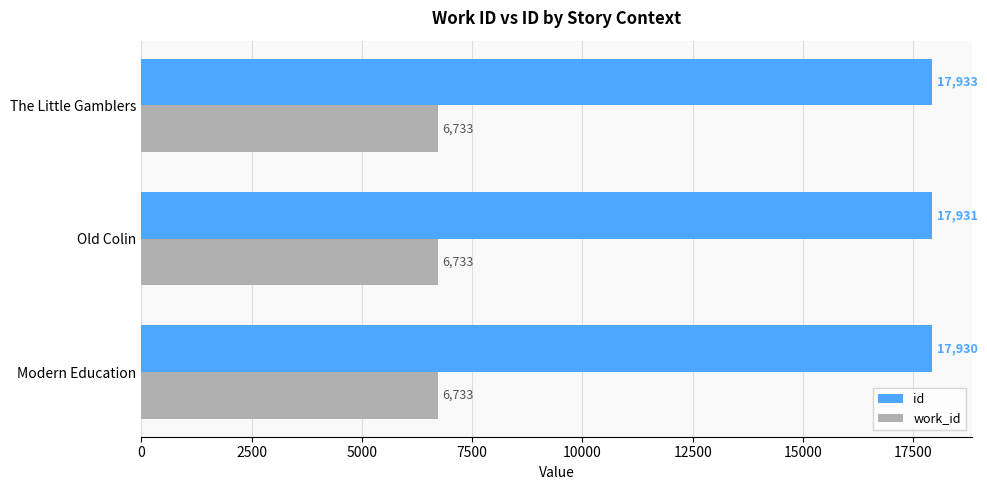

Is it true that work_id equals 6733 at Old Colin?

True